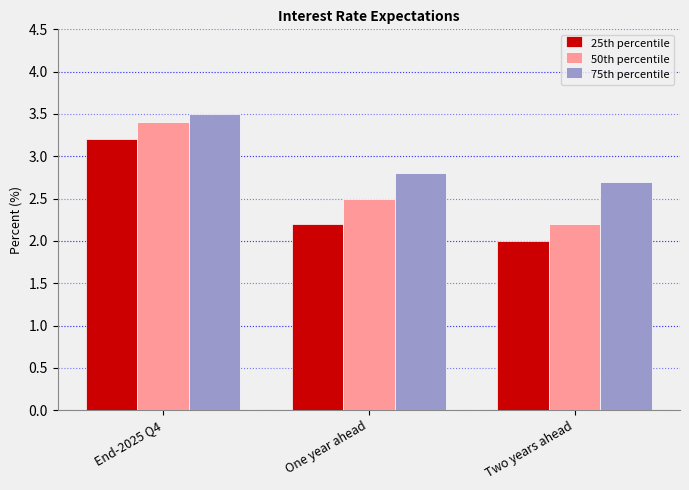

Reading left to right, extract all data points from this chart.

25th percentile: 3.2	2.2	2.0
50th percentile: 3.4	2.5	2.2
75th percentile: 3.5	2.8	2.7